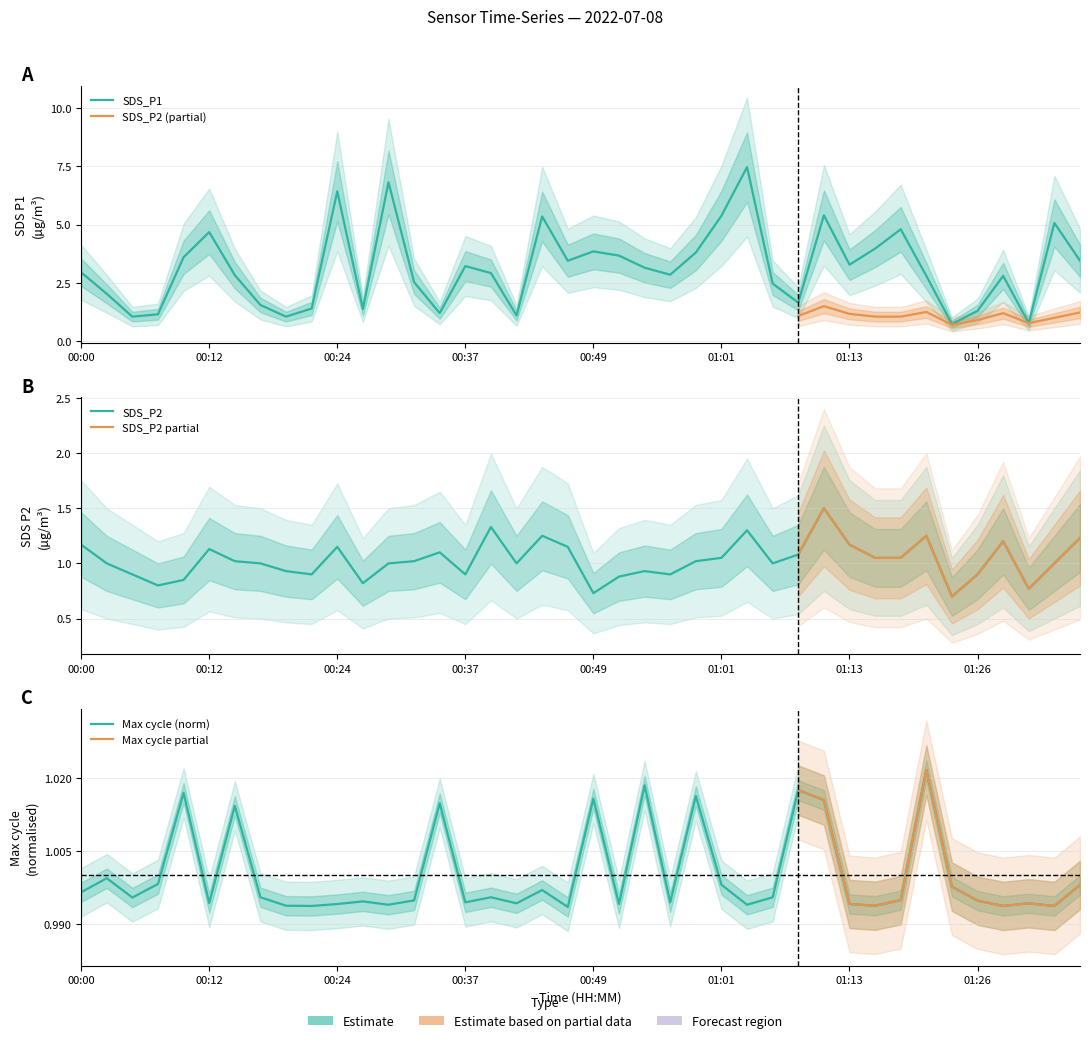

What is the sum of the SDS_P2 values at 01:11 and 00:37?

2.4